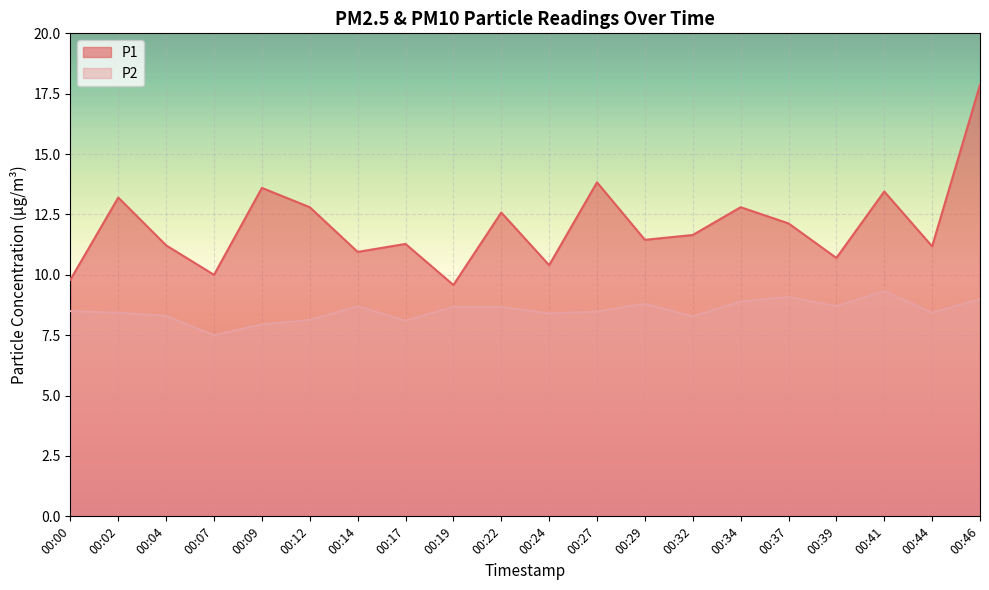

How many lines are shown in the chart?

2